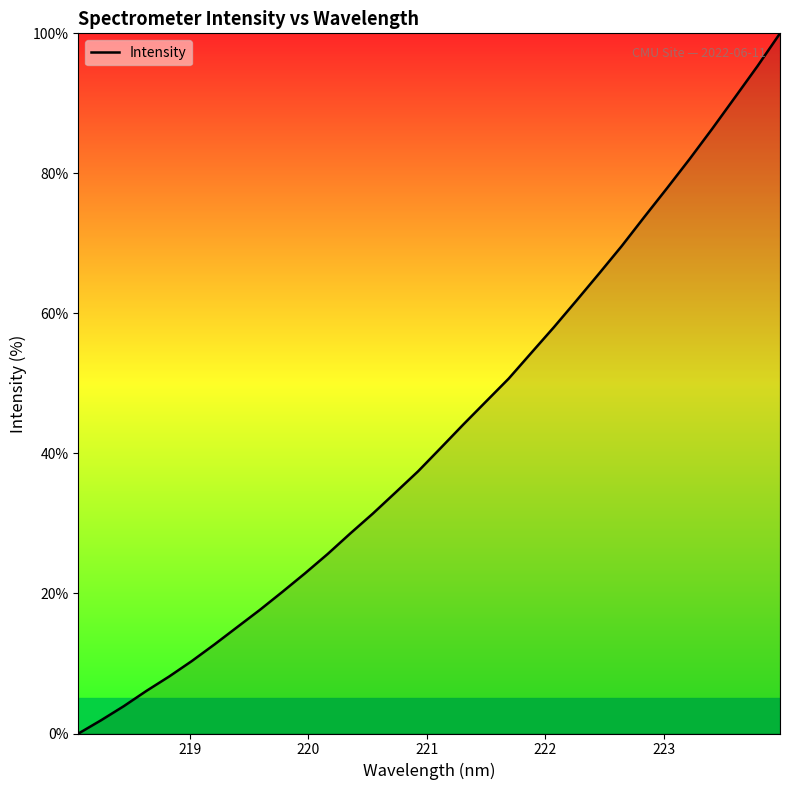

What is the greatest value displayed?

100.0